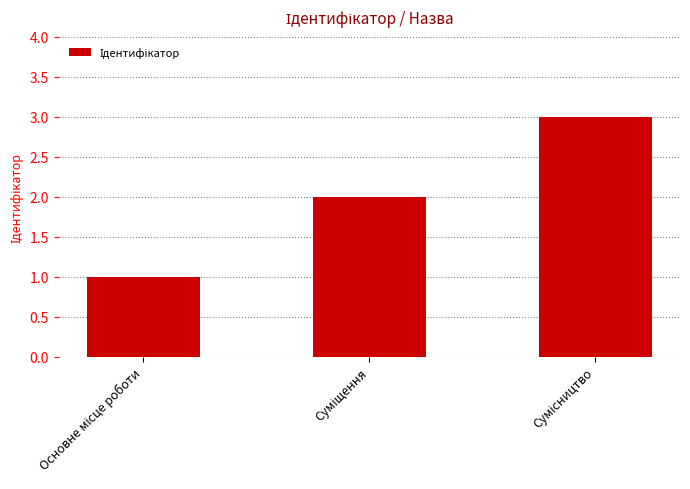

How many bars are there in total?

3